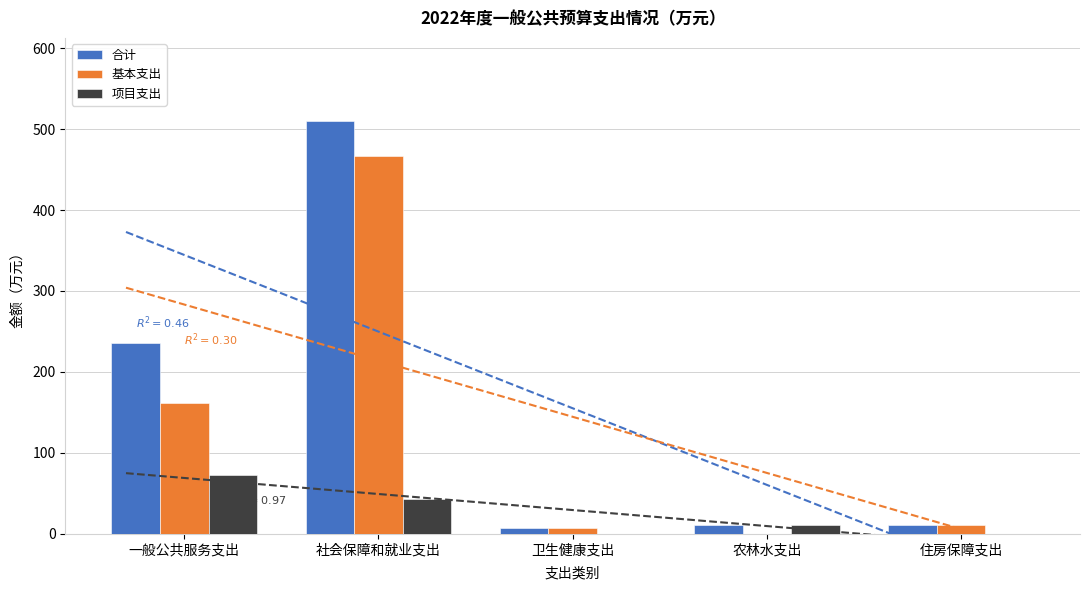

The 合计 series shows 11.7 at 农林水支出. True or false?

True